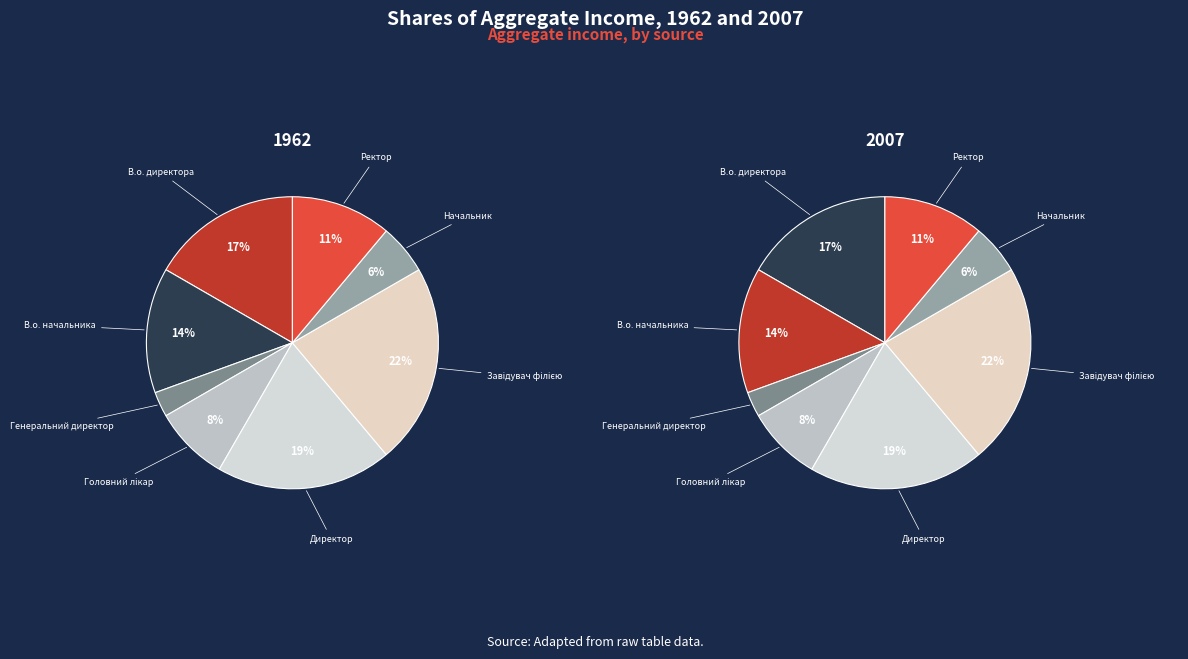

What percentage is NOT represented by Начальник?

94.4%